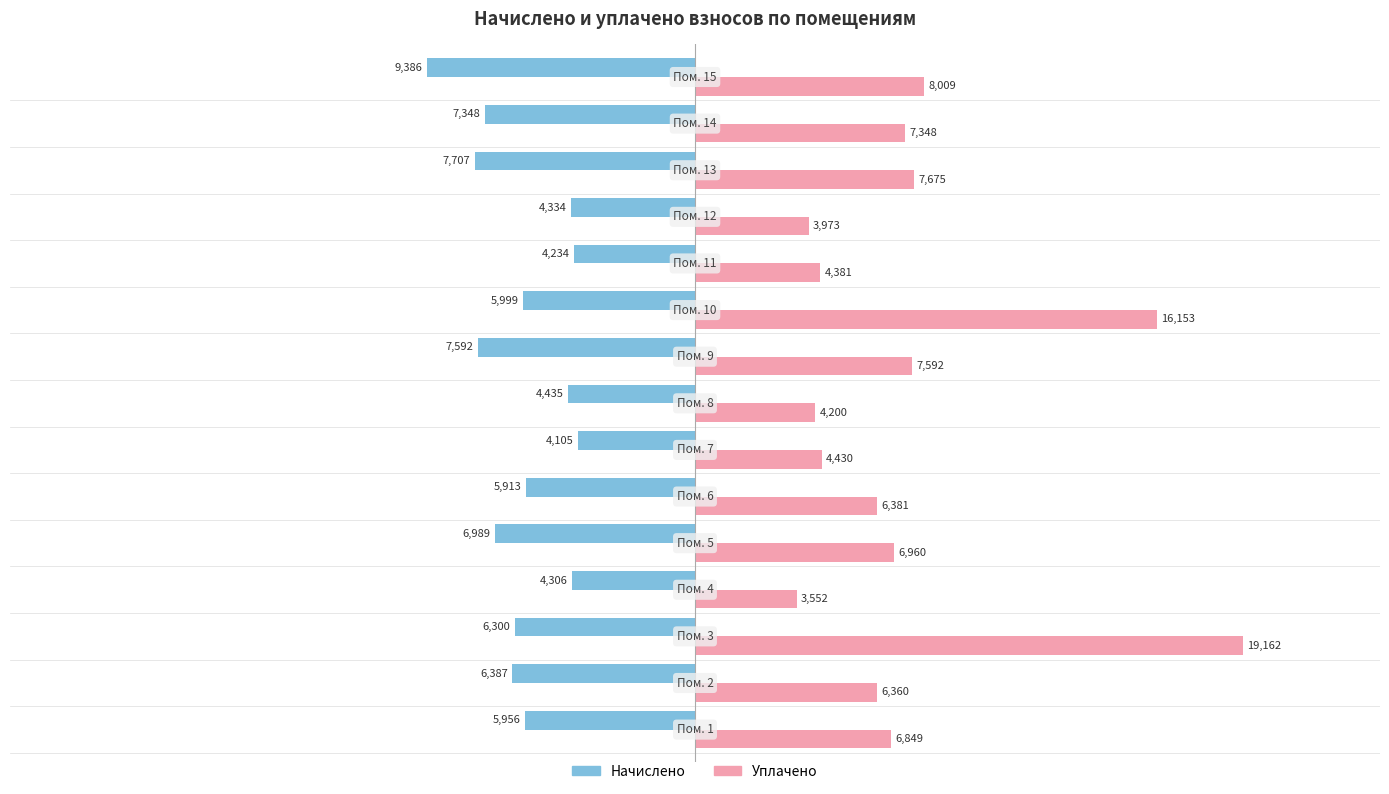

What is the smallest value displayed?

-9386.2